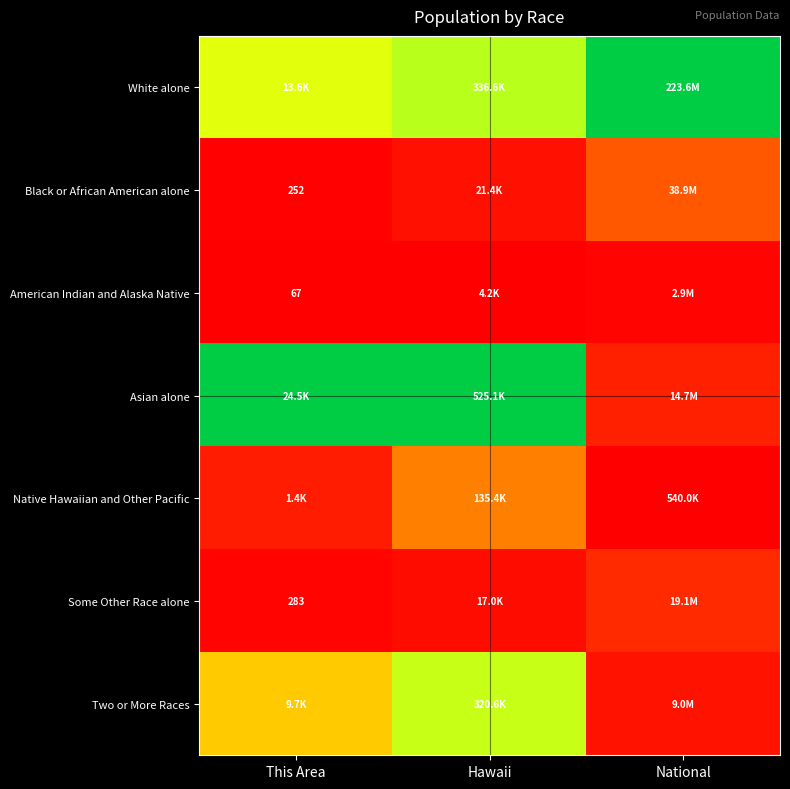

Which label corresponds to the largest value in the chart?

National